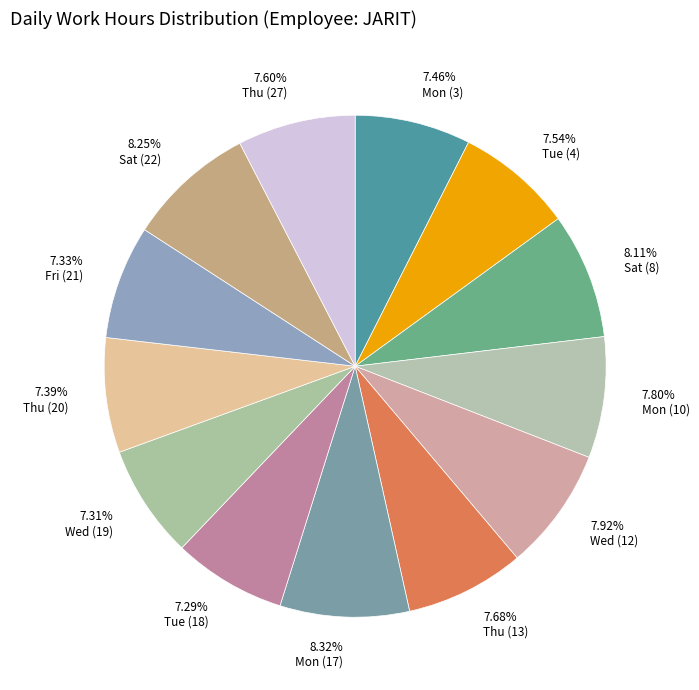

Count the number of slices in the pie.

13